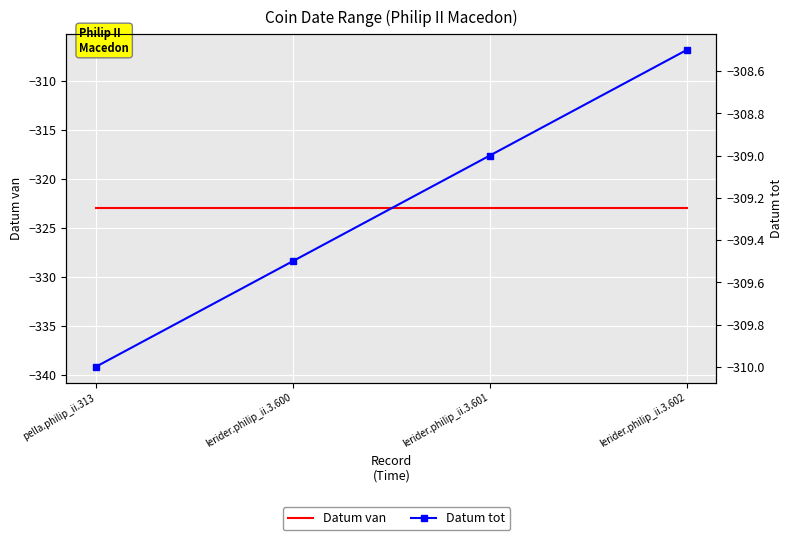

What is the value of the Datum van point at the 3rd from the left?

-323.0